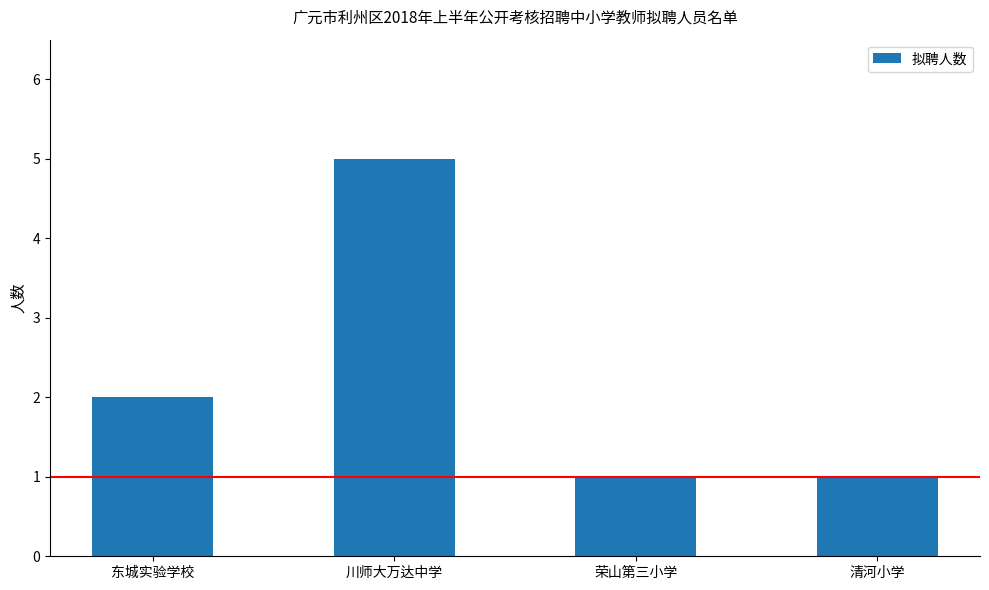

At which category does the chart reach its peak across all series?

川师大万达中学